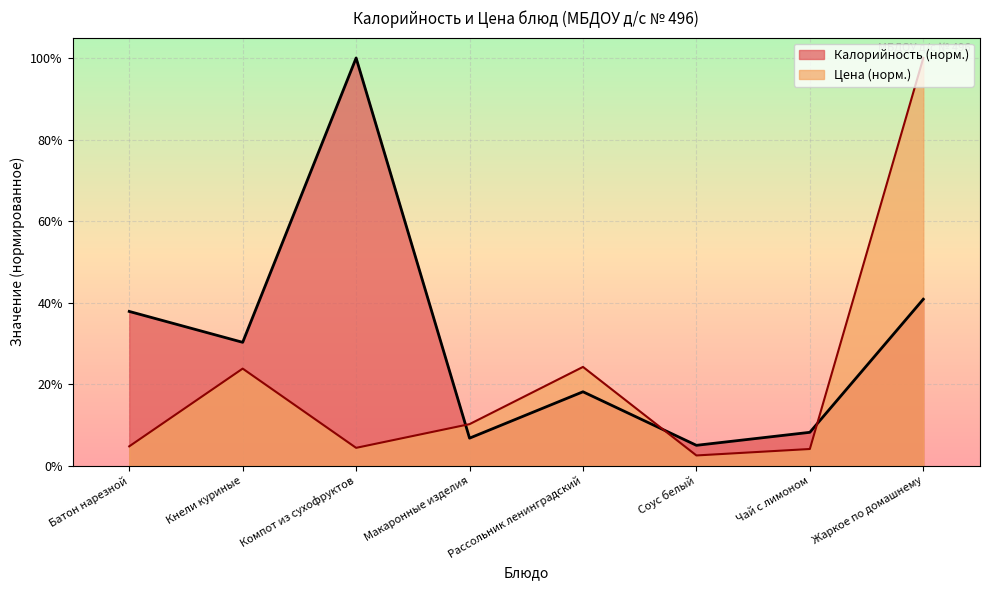

What are all the series names shown in the legend?

Калорийность (норм.), Цена (норм.)